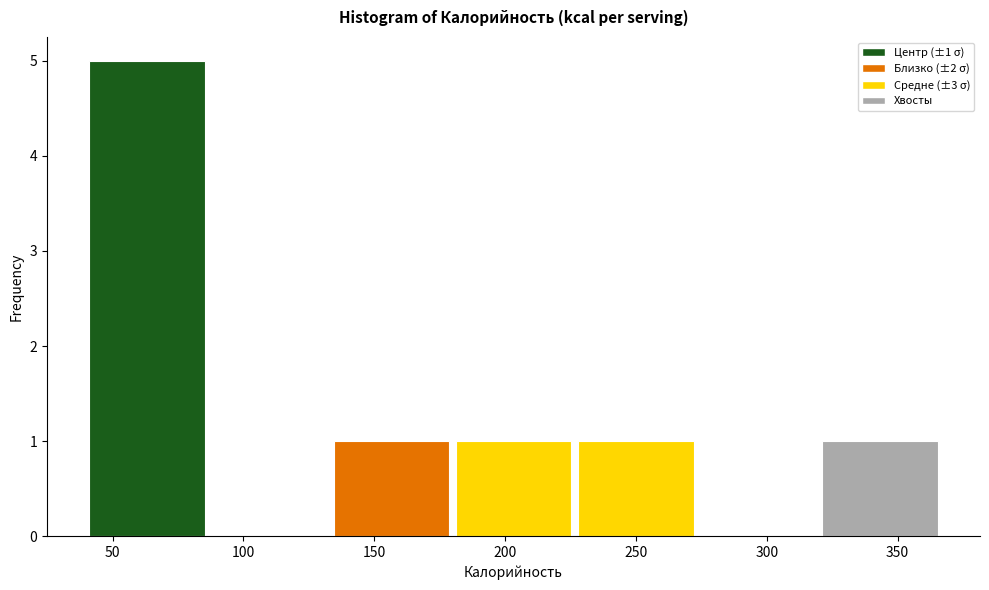

Which range on the x-axis has the tallest bar?

40 to 85